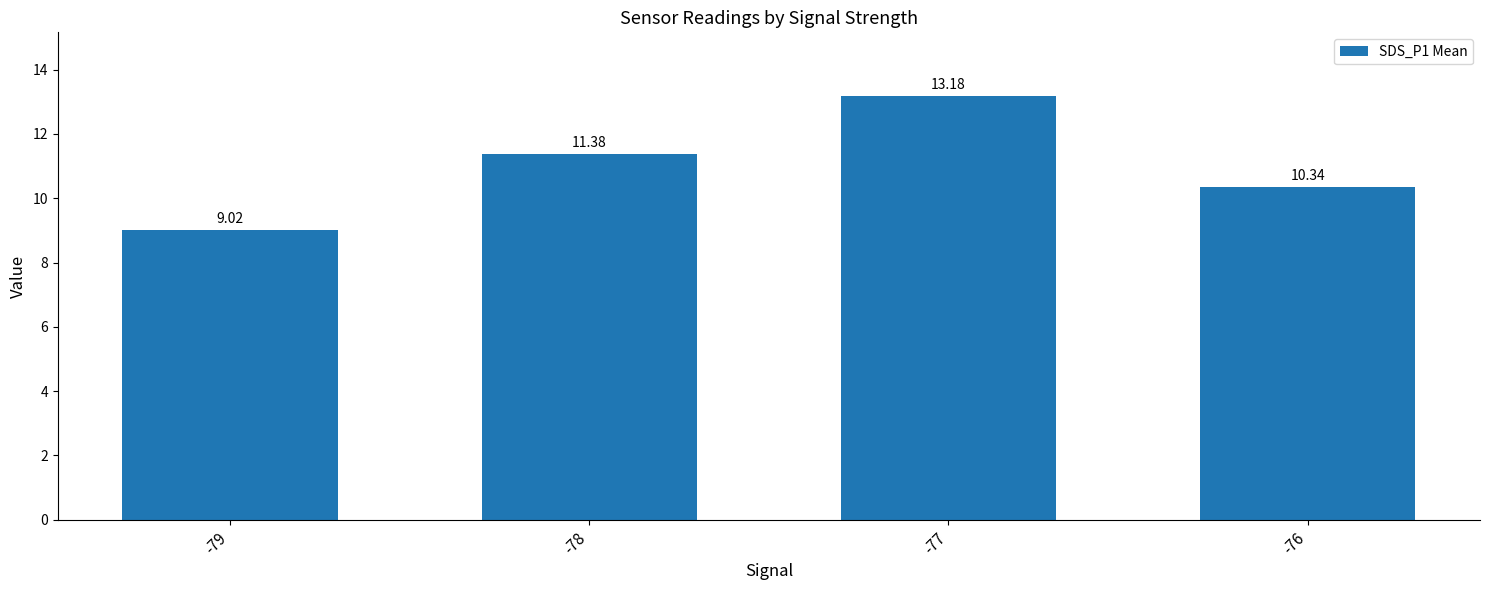

What is the value of the 3rd bar from the left?

13.2